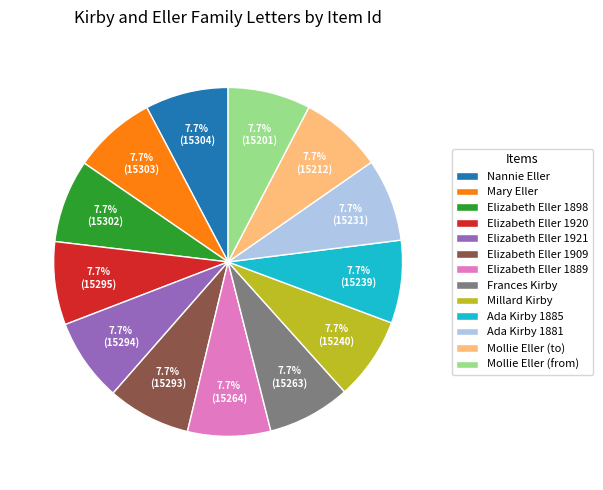

How much of the chart is everything except Mary Eller?

92.3%